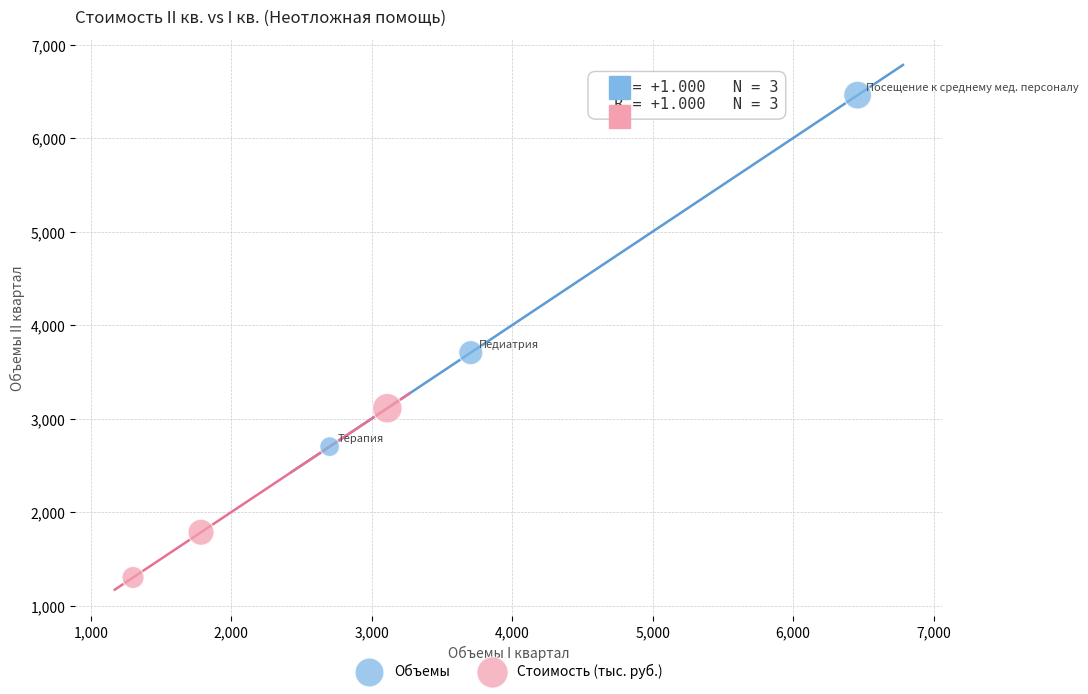

Which series contains the lowest Y value?

Стоимость (тыс. руб.)